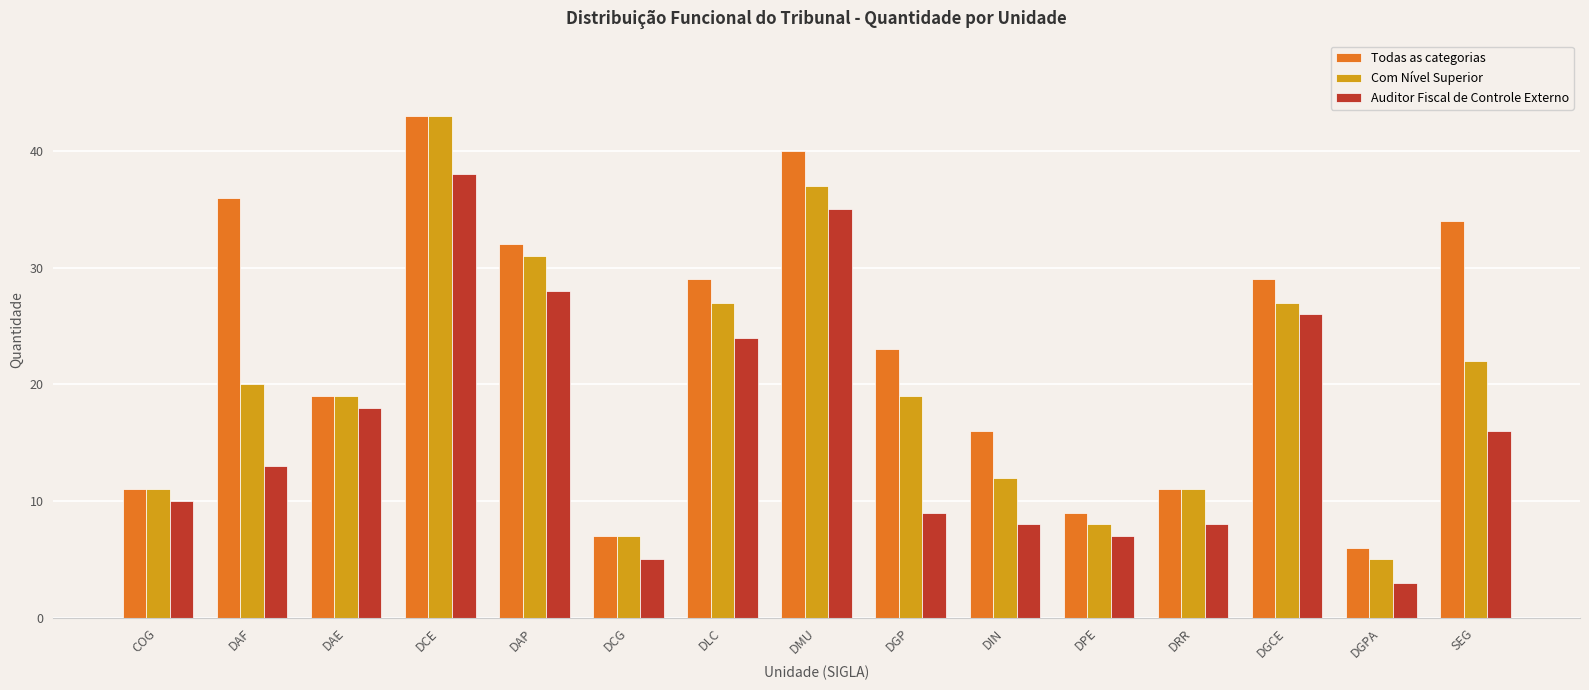

What is the label of the 11th bar from the left?

DPE